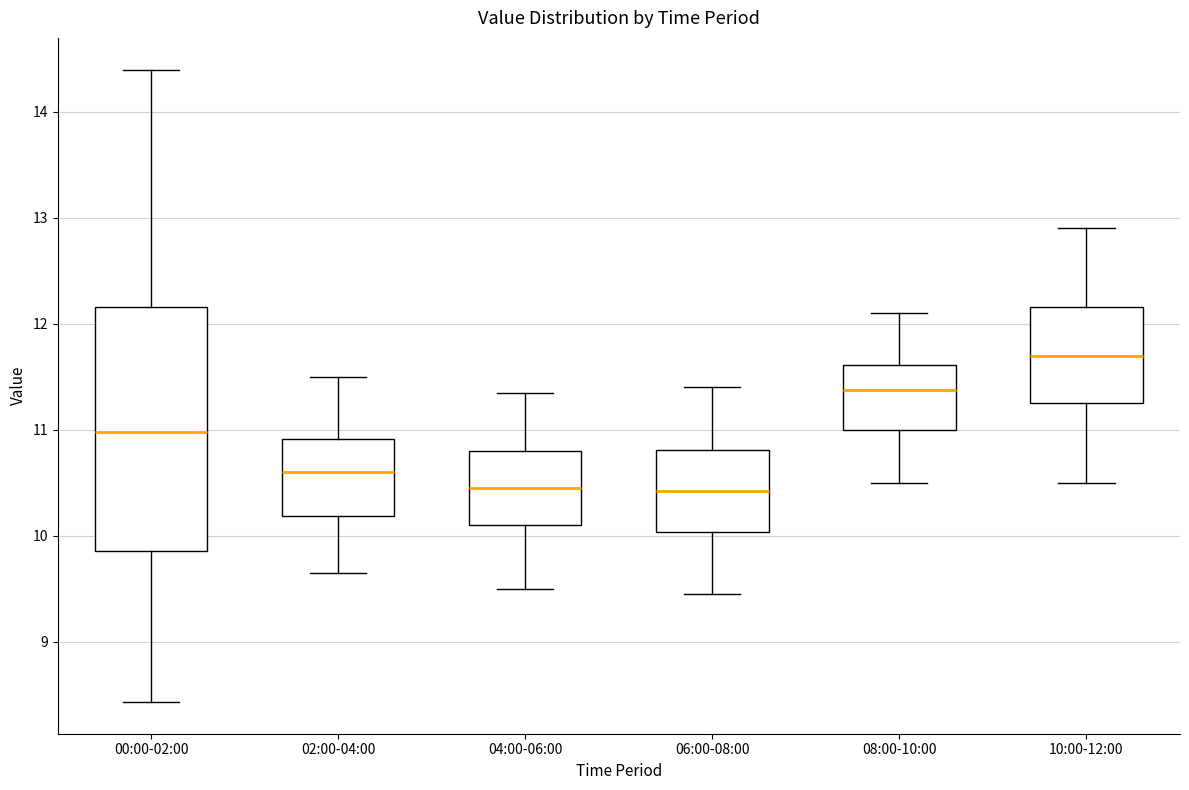

Reading left to right, read every box against the y-axis: the position of its median line, the range the box covers, and the ends of its whiskers. The values are not printed on the chart, so give them approximately, as read against the axis.

00:00-02:00: median 11.0, box 9.9 to 12.2, whiskers 8.4 to 14.4
02:00-04:00: median 10.6, box 10.2 to 10.9, whiskers 9.7 to 11.5
04:00-06:00: median 10.5, box 10.1 to 10.8, whiskers 9.5 to 11.4
06:00-08:00: median 10.4, box 10.0 to 10.8, whiskers 9.5 to 11.4
08:00-10:00: median 11.4, box 11.0 to 11.6, whiskers 10.5 to 12.1
10:00-12:00: median 11.7, box 11.3 to 12.2, whiskers 10.5 to 12.9